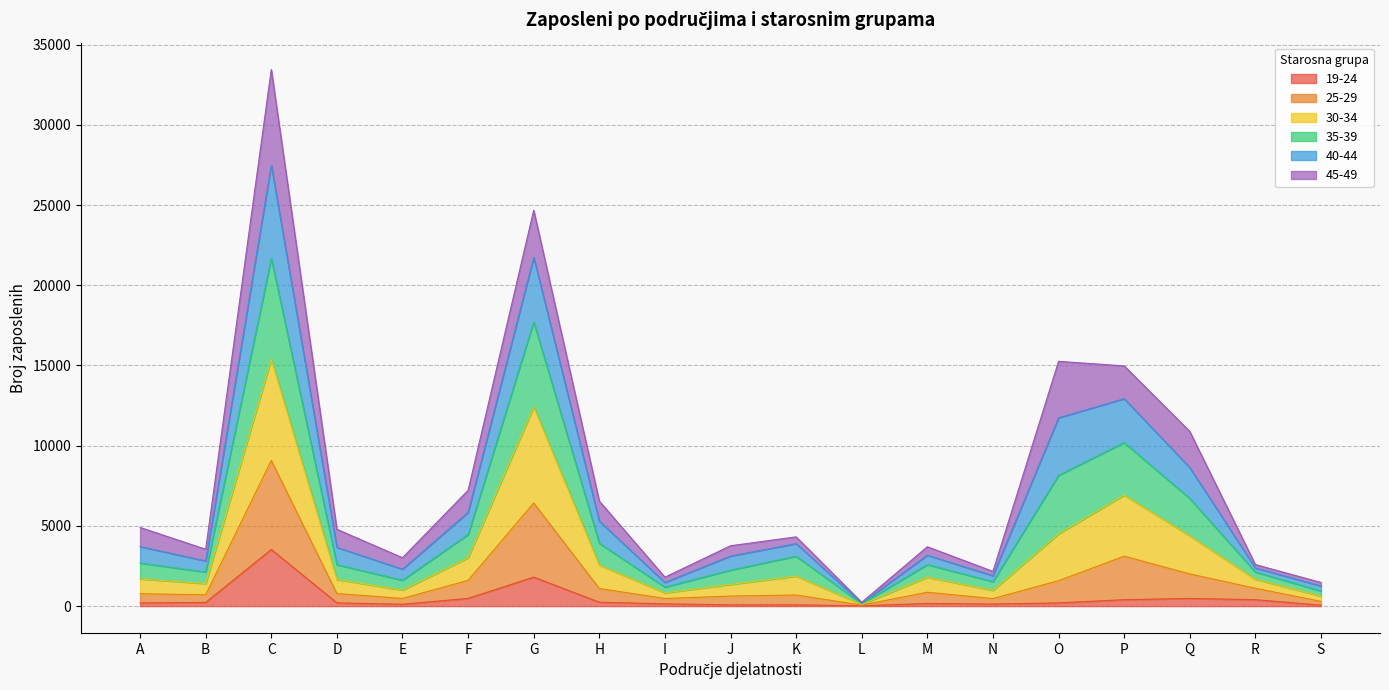

At which category is the sum across all series the highest?

C